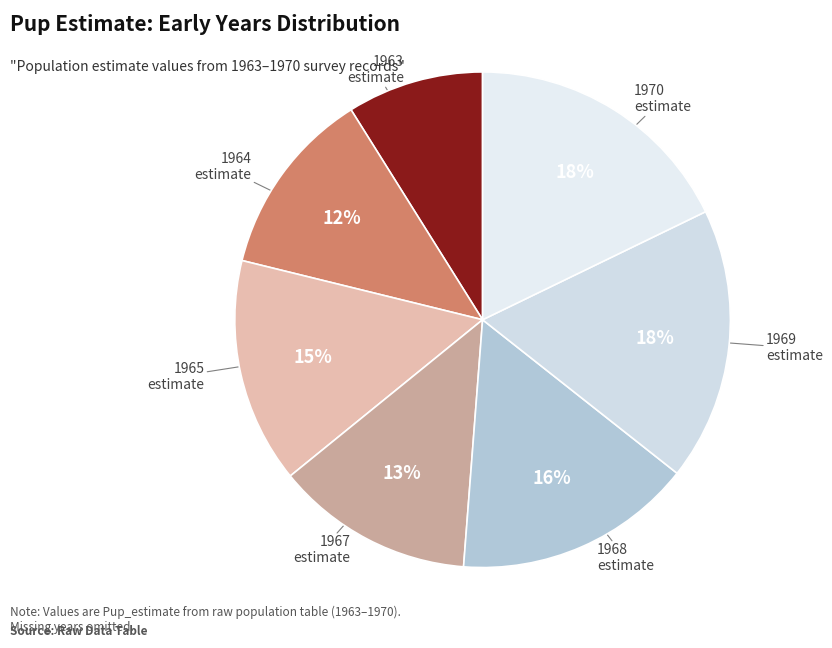

Which category has the smallest portion of the pie?

1963